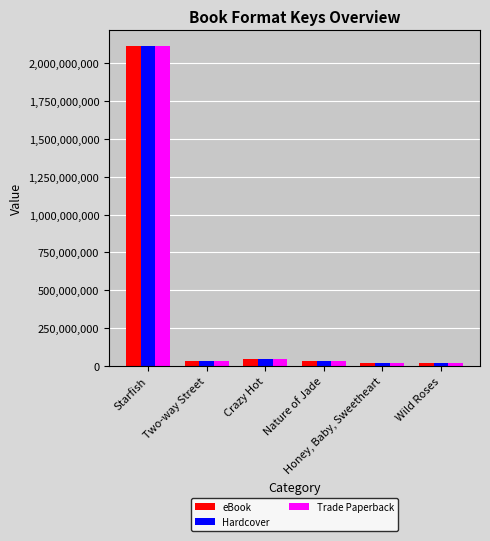

How many bars are there in total?

18